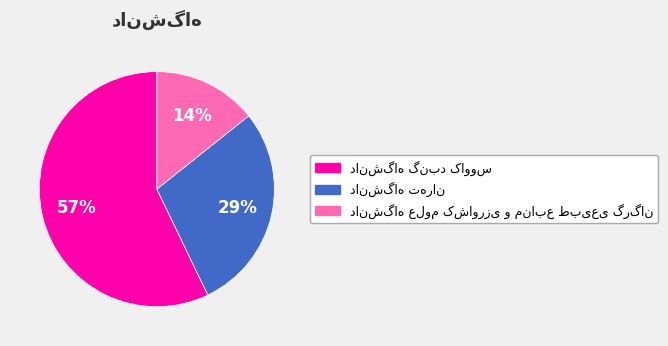

Is there any slice that represents more than half of the pie?

Yes